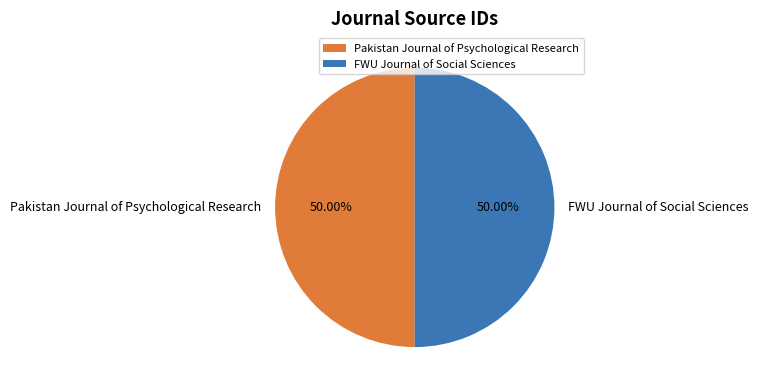

Do Pakistan Journal of Psychological Research and FWU Journal of Social Sciences together represent more than half of the pie?

Yes